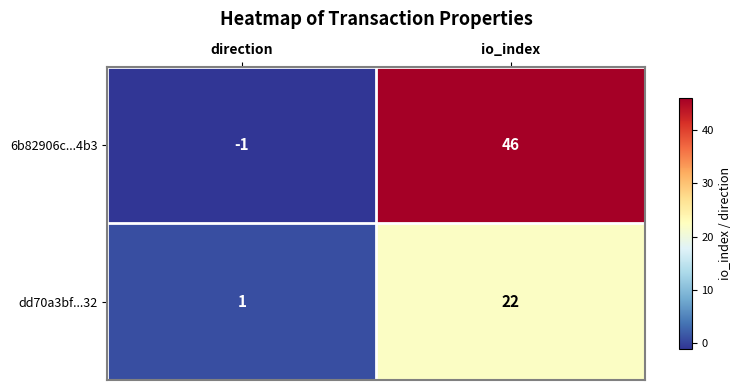

At io_index, list the series in order from smallest to largest.

dd70a3bf...32, 6b82906c...4b3